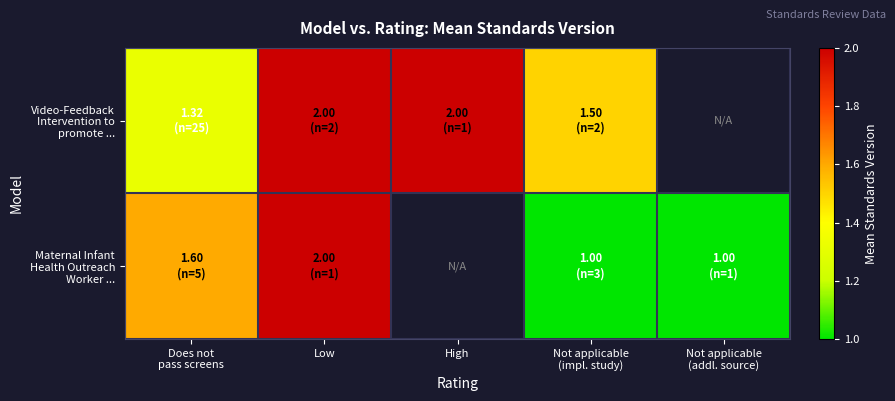

At which category is the sum across all series the highest?

Low